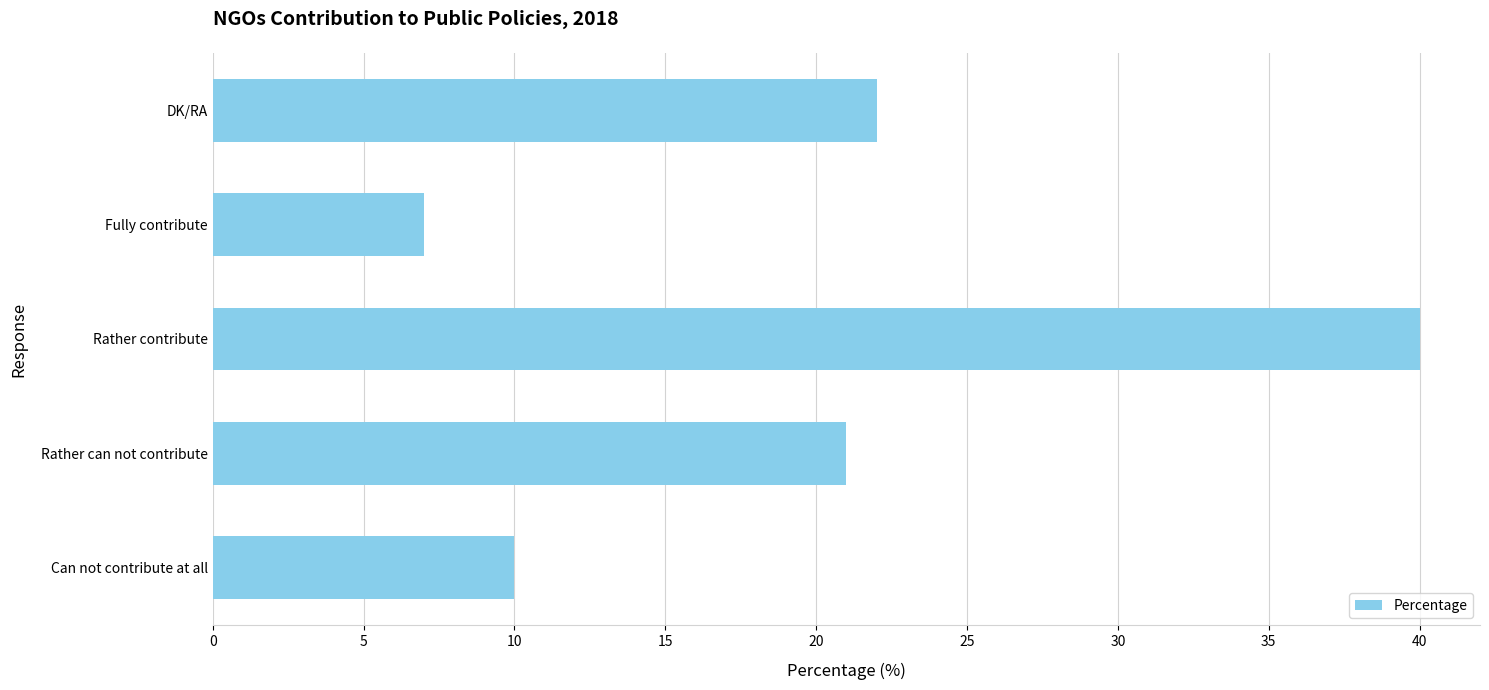

True or false: the data shows 13 at DK/RA.

False